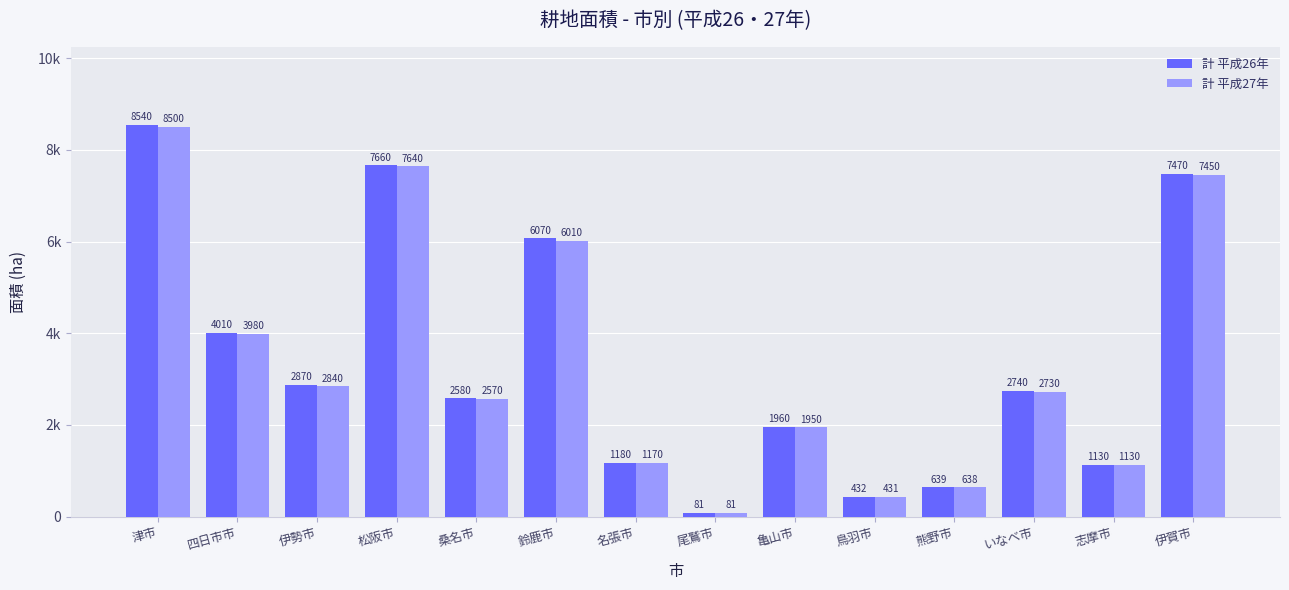

What is the label of the 6th bar from the left?

鈴鹿市